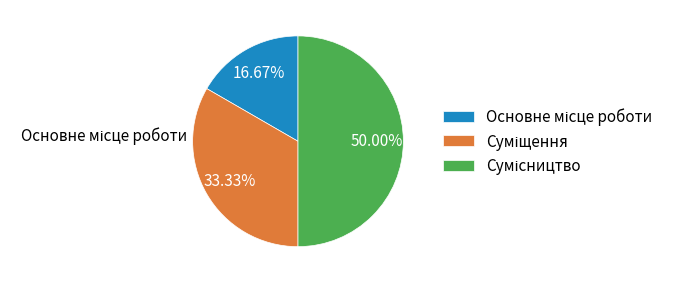

What percentage is the Основне місце роботи slice, to the nearest percent?

17%